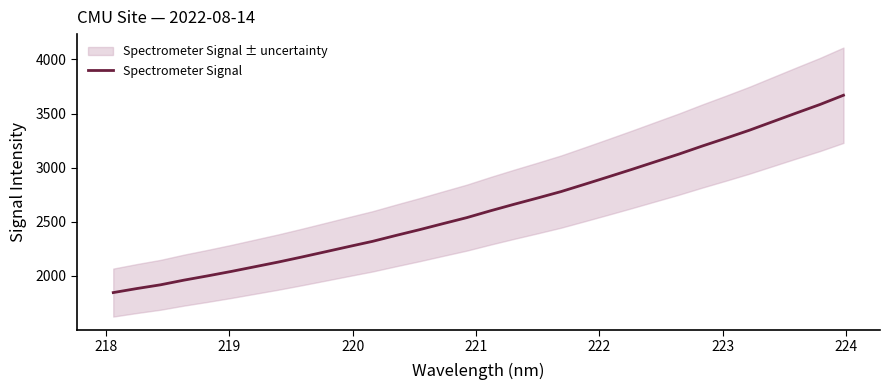

What is the maximum value for Spectrometer Signal?

3669.4